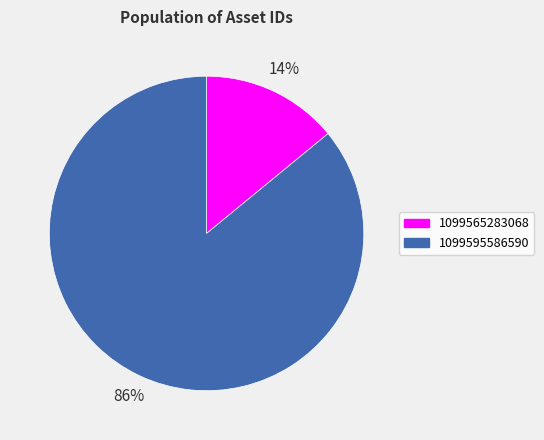

To the nearest percent, what is the combined percentage of 1099595586590 and 1099565283068?

100%